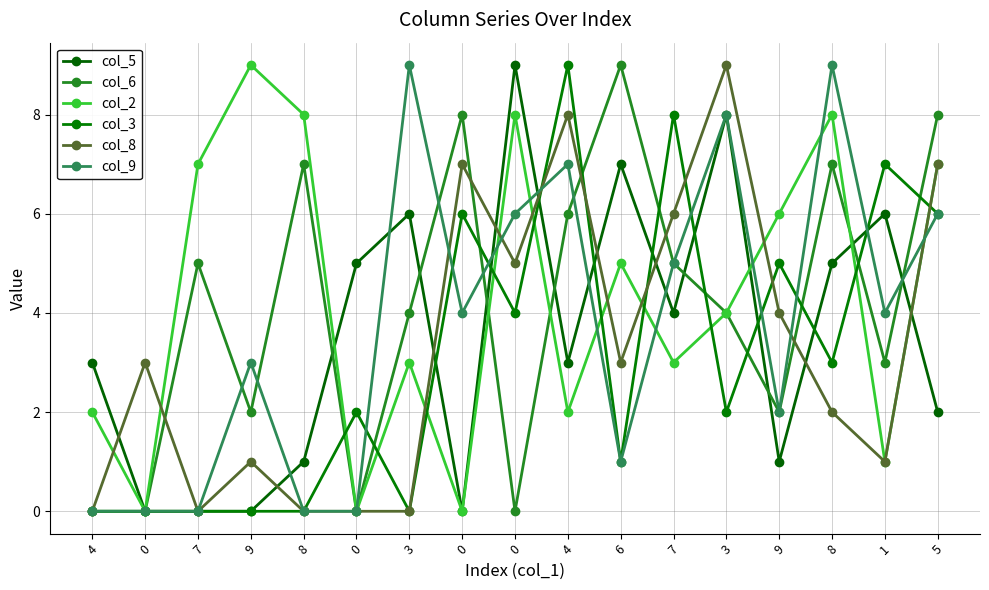

Reading left to right, extract all data points from this chart.

col_5: 3	0	0	0	1	5	6	0	9	3	7	4	8	1	5	6	2
col_6: 0	0	5	2	7	0	4	8	0	6	9	5	4	2	7	3	8
col_2: 2	0	7	9	8	0	3	0	8	2	5	3	4	6	8	1	7
col_3: 0	0	0	0	0	2	0	6	4	9	1	8	2	5	3	7	6
col_8: 0	3	0	1	0	0	0	7	5	8	3	6	9	4	2	1	7
col_9: 0	0	0	3	0	0	9	4	6	7	1	5	8	2	9	4	6